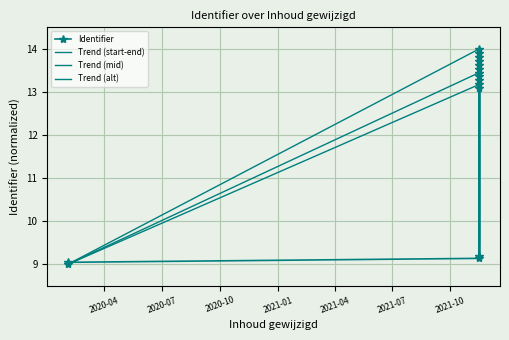

How many points are higher than both their immediate neighbors (excluding endpoints)?

1